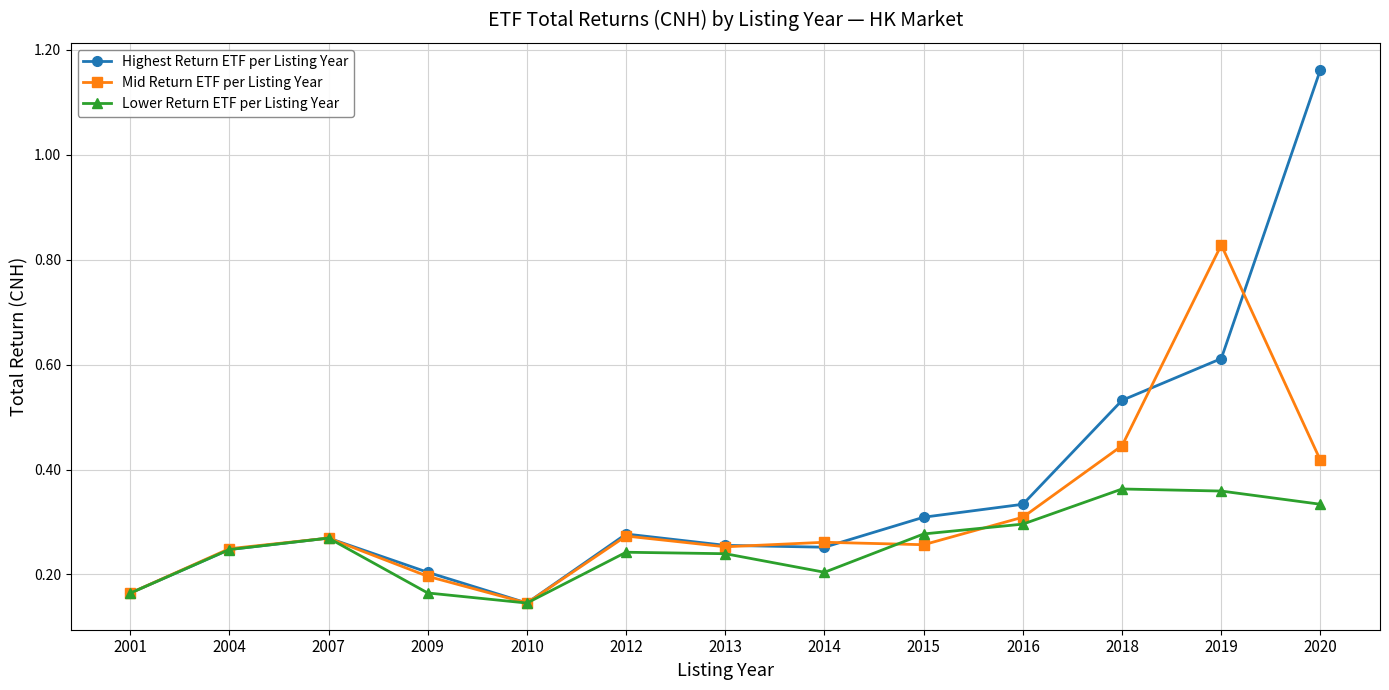

At which label does Highest Return ETF per Listing Year reach its peak?

2020